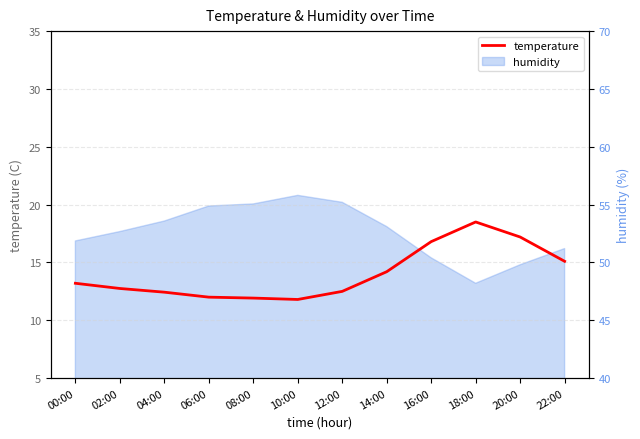

What is the ratio of the value at 20:00 to the value at 22:00?

1.1